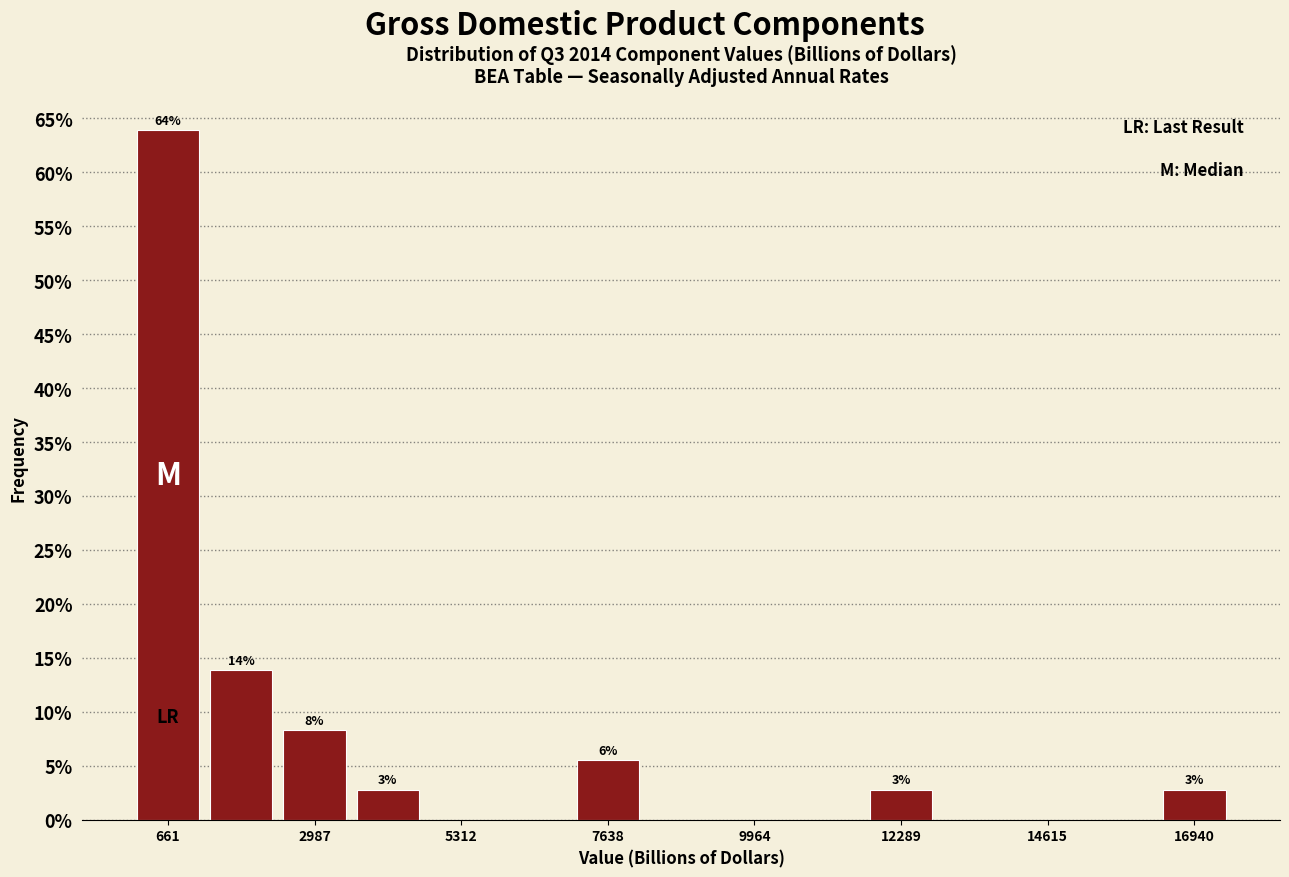

Read against the x-axis, roughly where is the centre of the tallest bar?

500